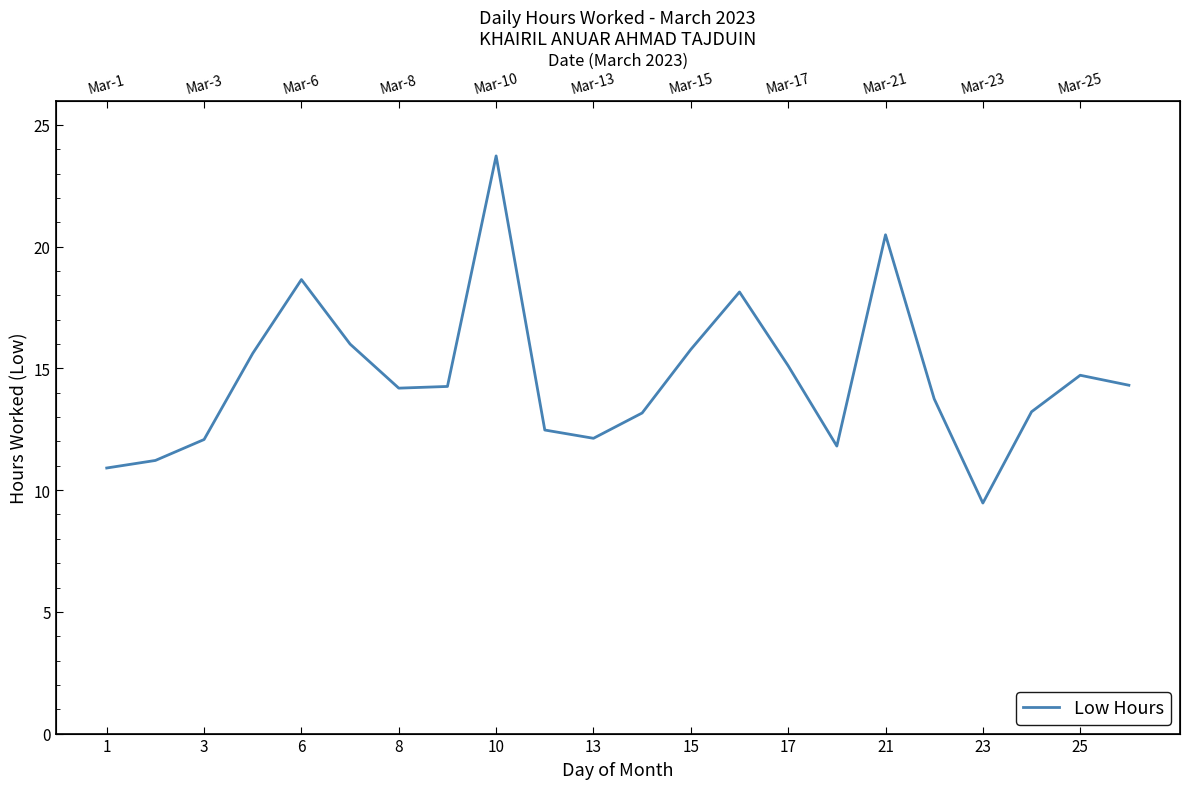

True or false: the data shows 6.1 at 6.

False